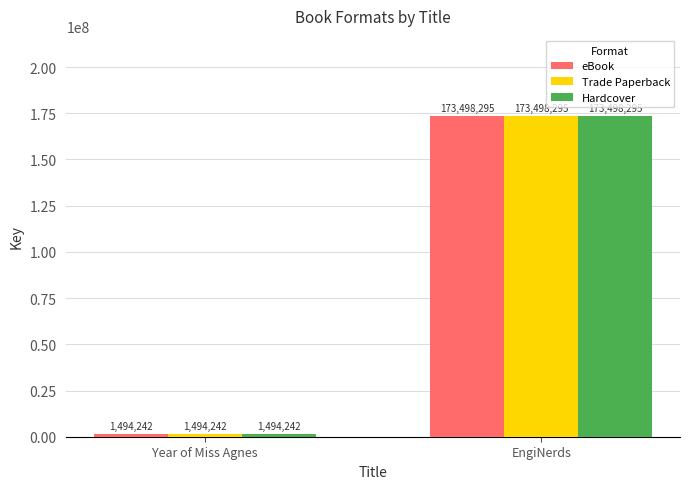

What is the difference between the maximum and minimum values in the Trade Paperback series?

172004053